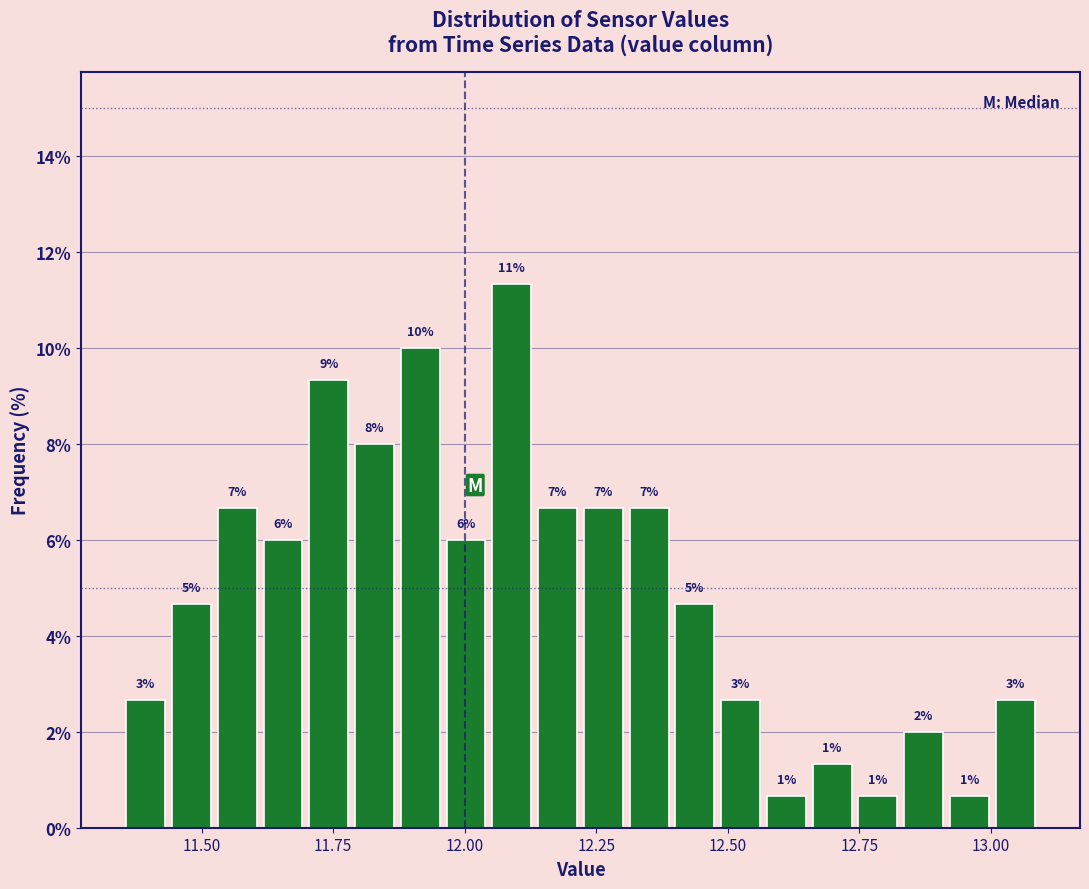

Around what value on the x-axis is the tallest bar? Give the approximate position of its centre, as read against the axis.

12.10